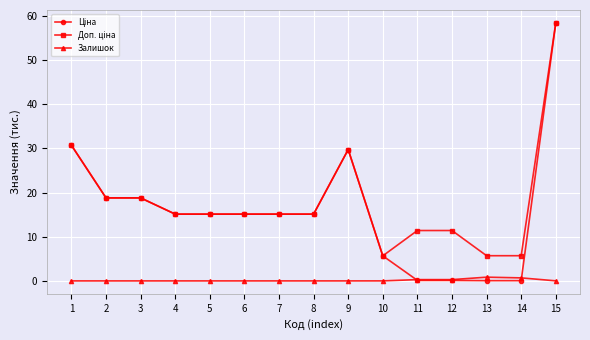

The value of Залишок at 6 is 0.0. True or false?

True